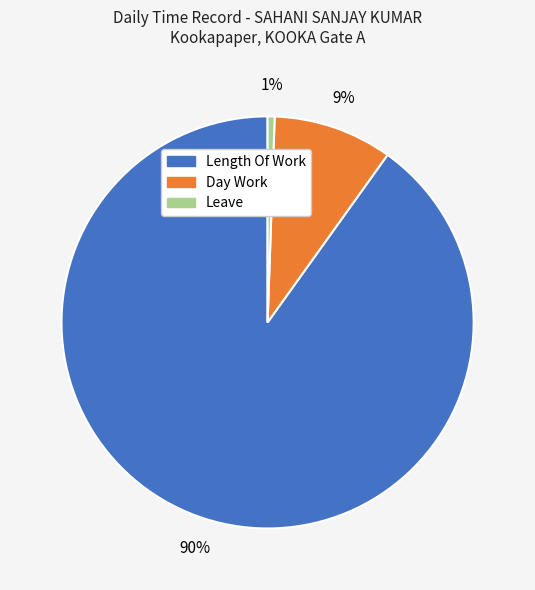

Does any single category account for the majority?

Yes